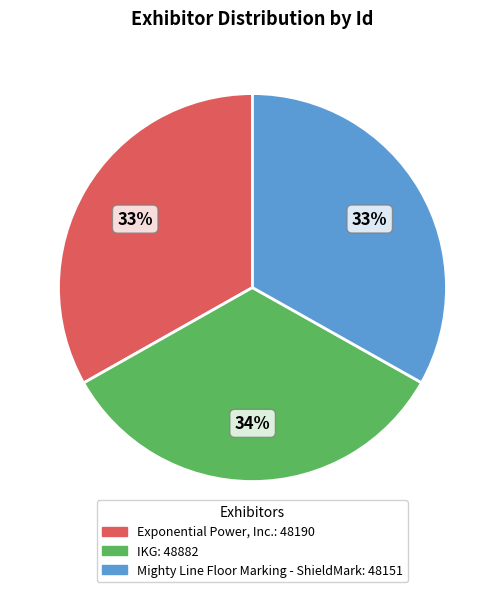

The Exponential Power, Inc. slice represents 47% of the pie. True or false?

False